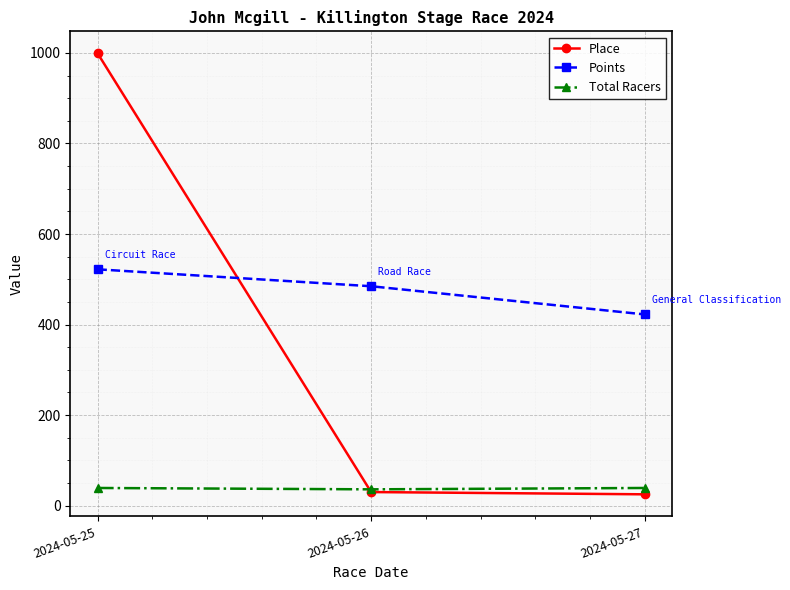

True or false: Total Racers has a value of 39.0 at 2024-05-25.

True